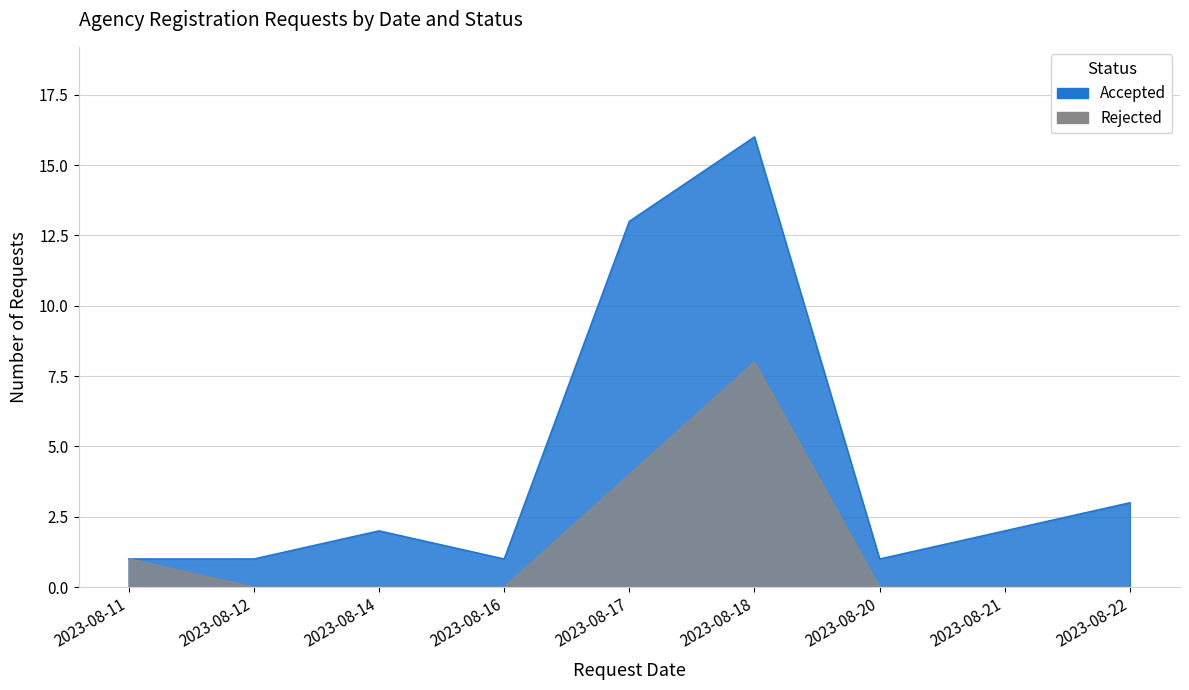

What is the greatest value displayed?

8